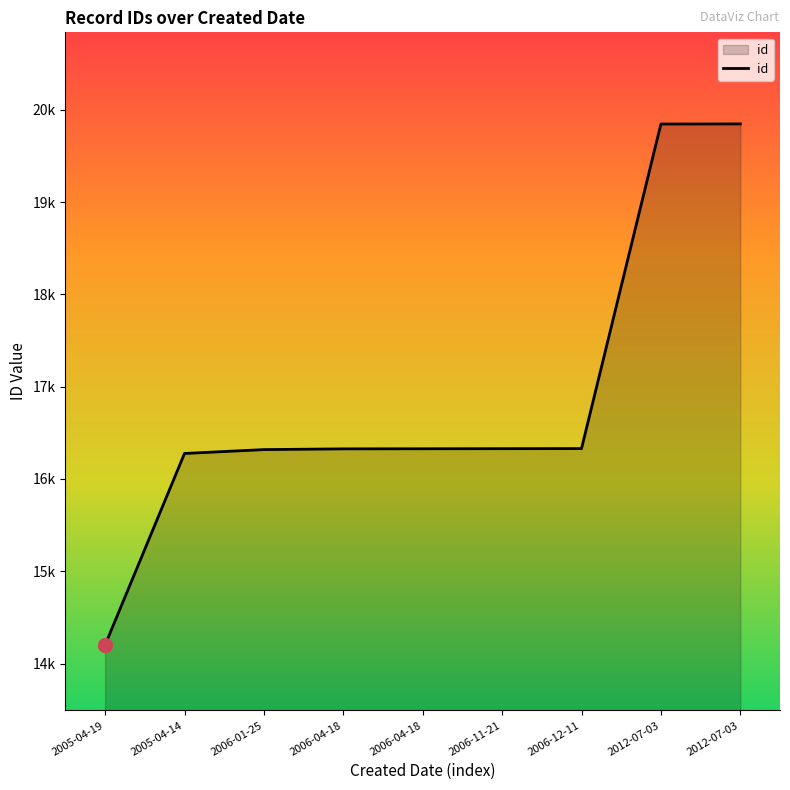

Which category has the lowest value across all series?

2005-04-19